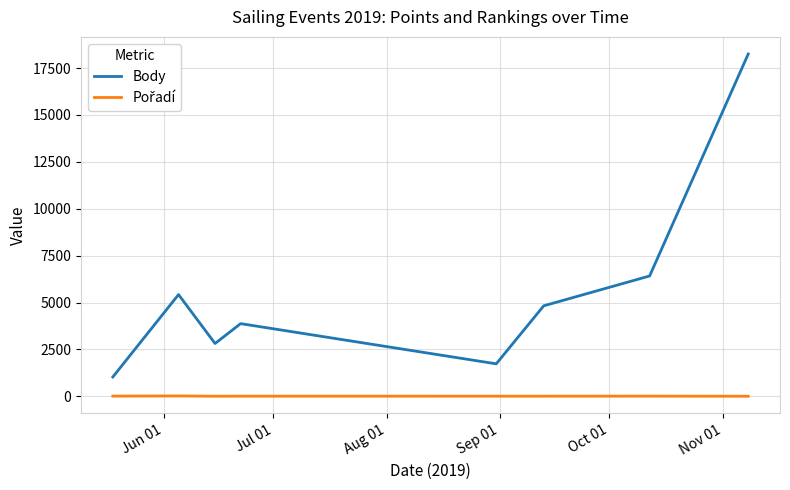

Which series has the largest range (max minus min)?

Body